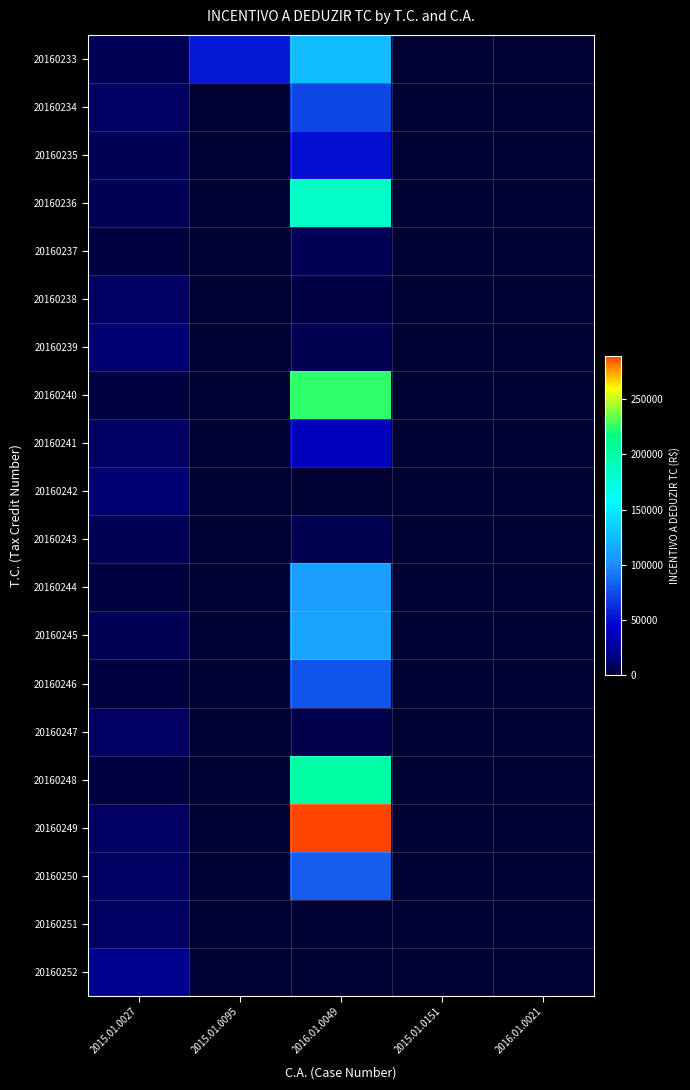

Count the number of data series in this chart.

20